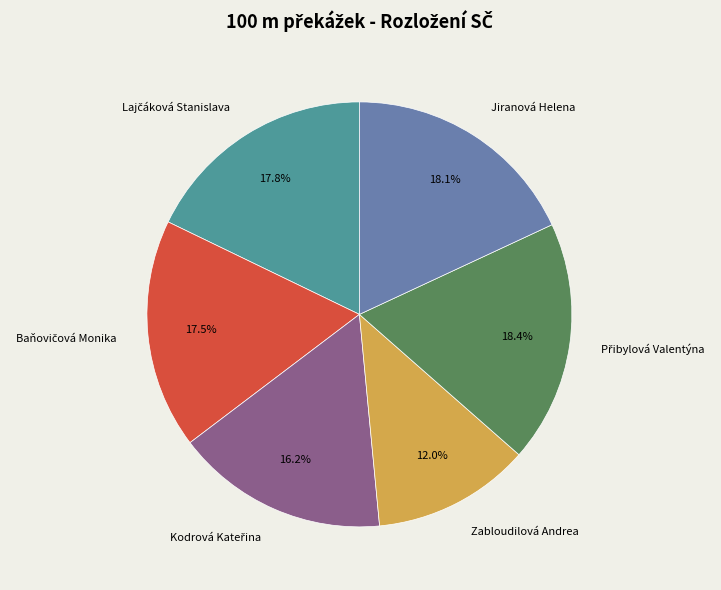

Which slice is the smallest?

Zabloudilová Andrea